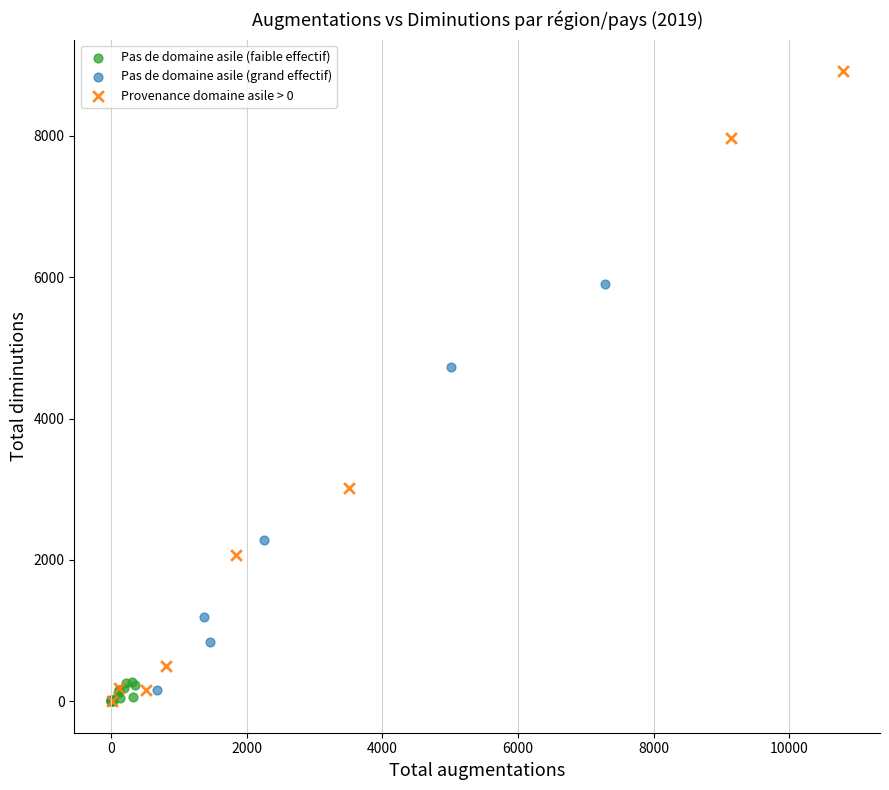

Which series has the widest spread of Y values?

Provenance domaine asile > 0